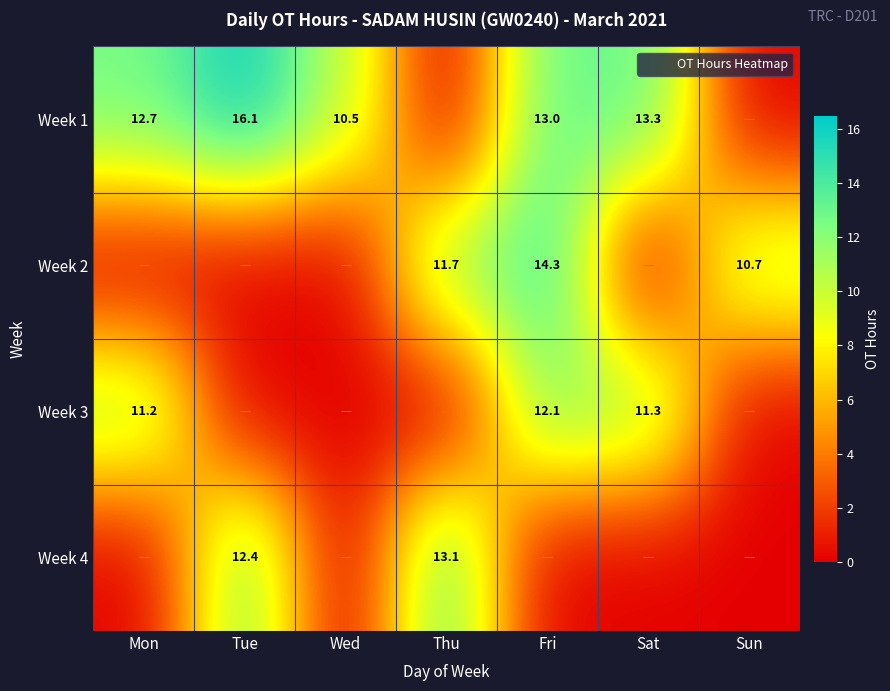

Is the value of Week 4 at Mon greater than the value of Week 1 at Wed?

No